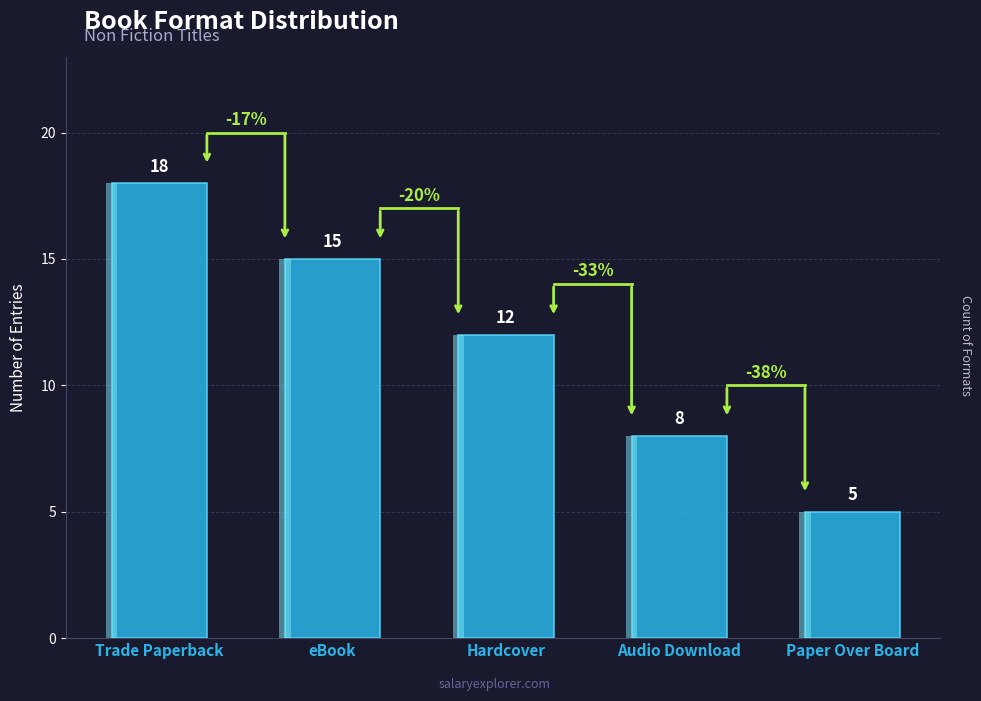

How many series are shown in this chart?

1